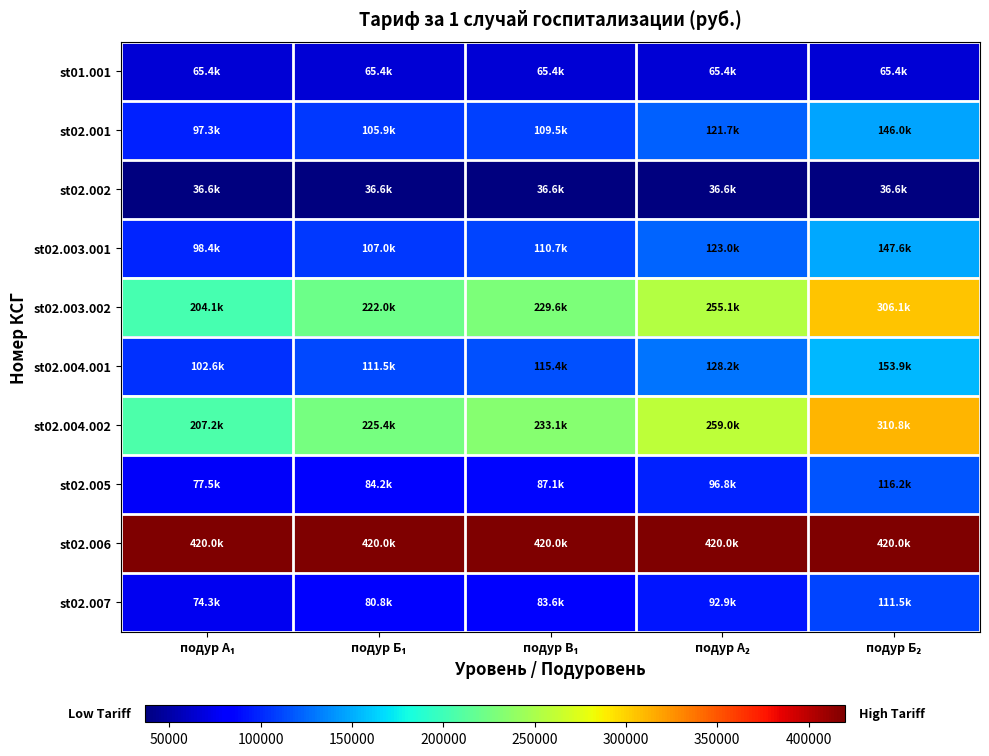

Reading right to left, what are all the values shown in this chart?

st01.001: подур Б₂=65414.3	подур А₂=65414.3	подур В₁=65414.3	подур Б₁=65414.3	подур А₁=65414.3
st02.001: подур Б₂=146004.8	подур А₂=121670.6	подур В₁=109503.6	подур Б₁=105853.5	подур А₁=97336.5
st02.002: подур Б₂=36632.0	подур А₂=36632.0	подур В₁=36632.0	подур Б₁=36632.0	подур А₁=36632.0
st02.003.001: подур Б₂=147574.7	подур А₂=122978.9	подур В₁=110681.0	подур Б₁=106991.7	подур А₁=98383.1
st02.003.002: подур Б₂=306139.0	подур А₂=255115.9	подур В₁=229604.3	подур Б₁=221950.8	подур А₁=204092.7
st02.004.001: подур Б₂=153854.5	подур А₂=128212.1	подур В₁=115390.9	подур Б₁=111544.5	подур А₁=102569.7
st02.004.002: подур Б₂=310848.9	подур А₂=259040.7	подур В₁=233136.6	подур Б₁=225365.4	подур А₁=207232.6
st02.005: подур Б₂=116175.8	подур А₂=96813.2	подур В₁=87131.9	подур Б₁=84227.5	подур А₁=77450.6
st02.006: подур Б₂=419960.0	подур А₂=419960.0	подур В₁=419960.0	подур Б₁=419960.0	подур А₁=419960.0
st02.007: подур Б₂=111466.0	подур А₂=92888.3	подур В₁=83599.5	подур Б₁=80812.9	подур А₁=74310.7